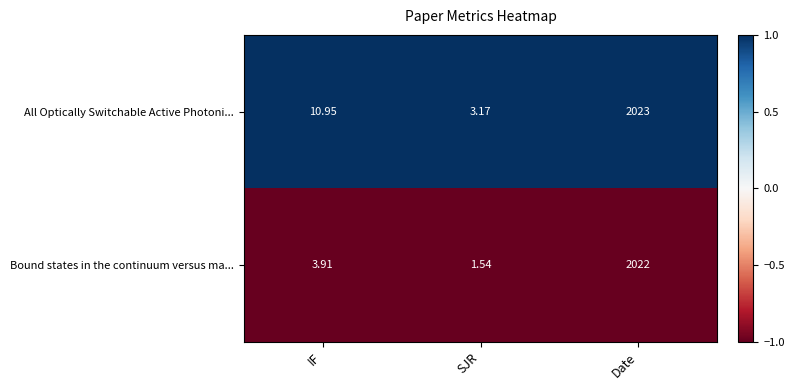

Which series has the largest total across all categories?

All Optically Switchable Active Photoni...